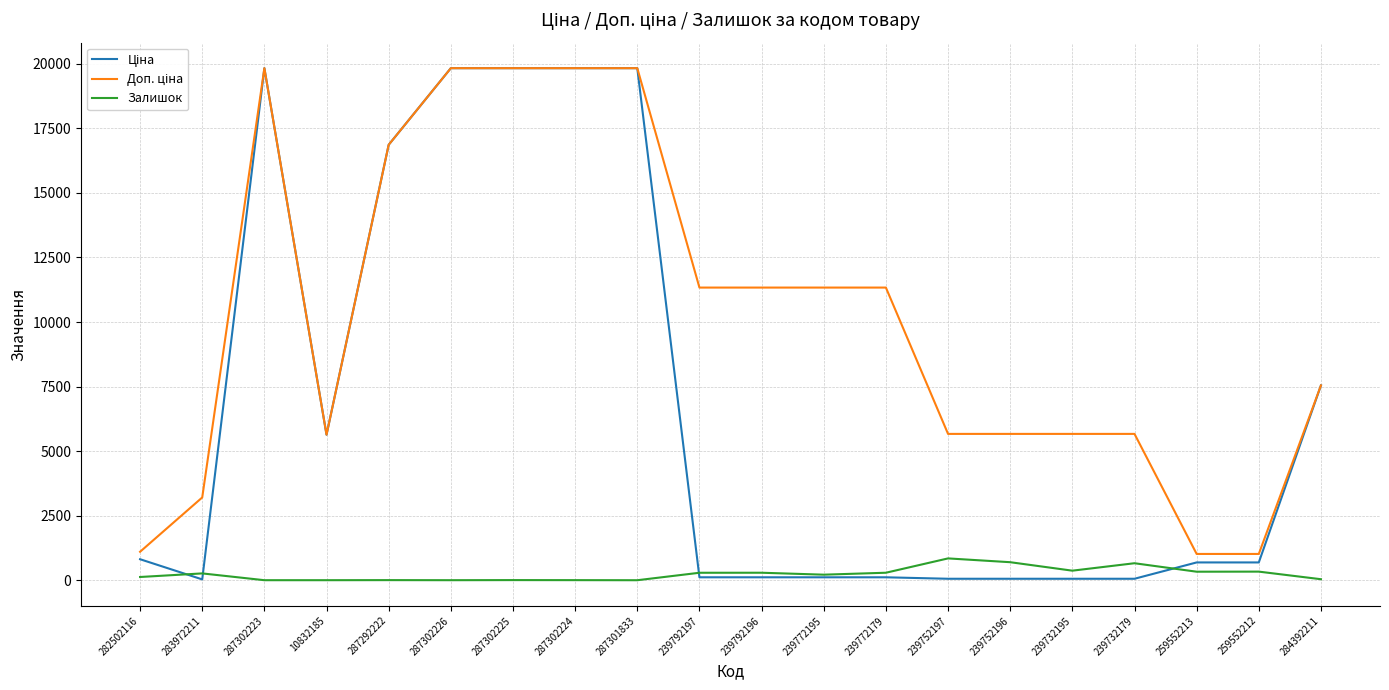

The Залишок series shows 125.0 at 282502116. True or false?

True